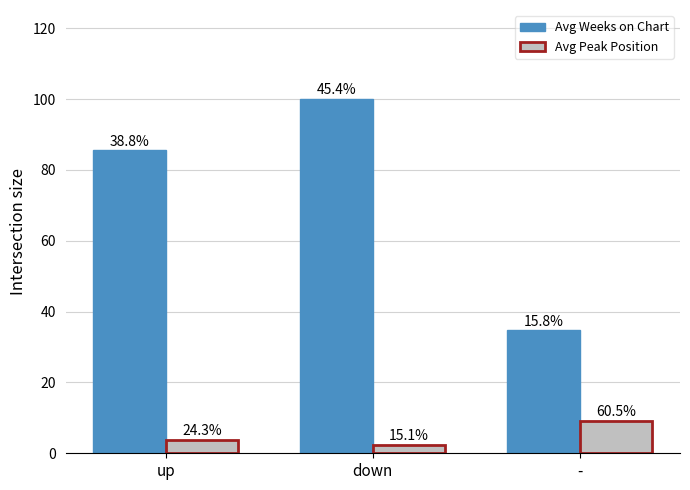

What are all the series names shown in the legend?

Avg Weeks on Chart, Avg Peak Position